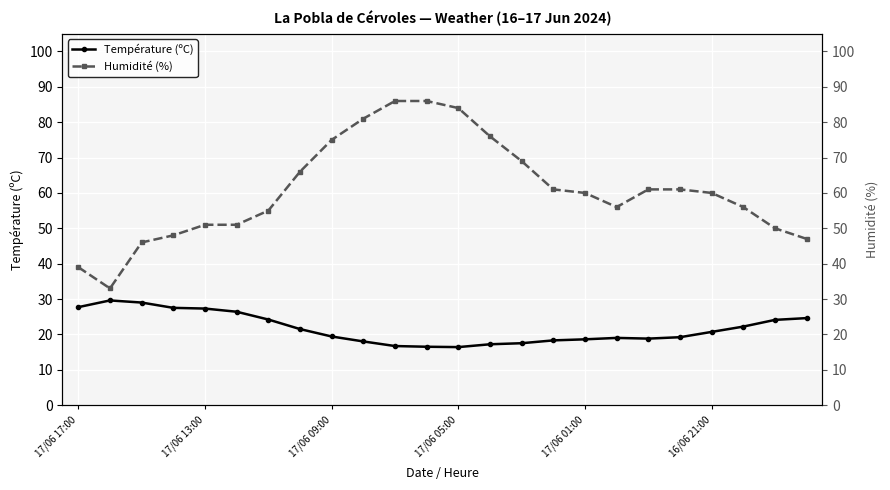

True or false: Température (ºC) has more than 1 interior local peaks.

True